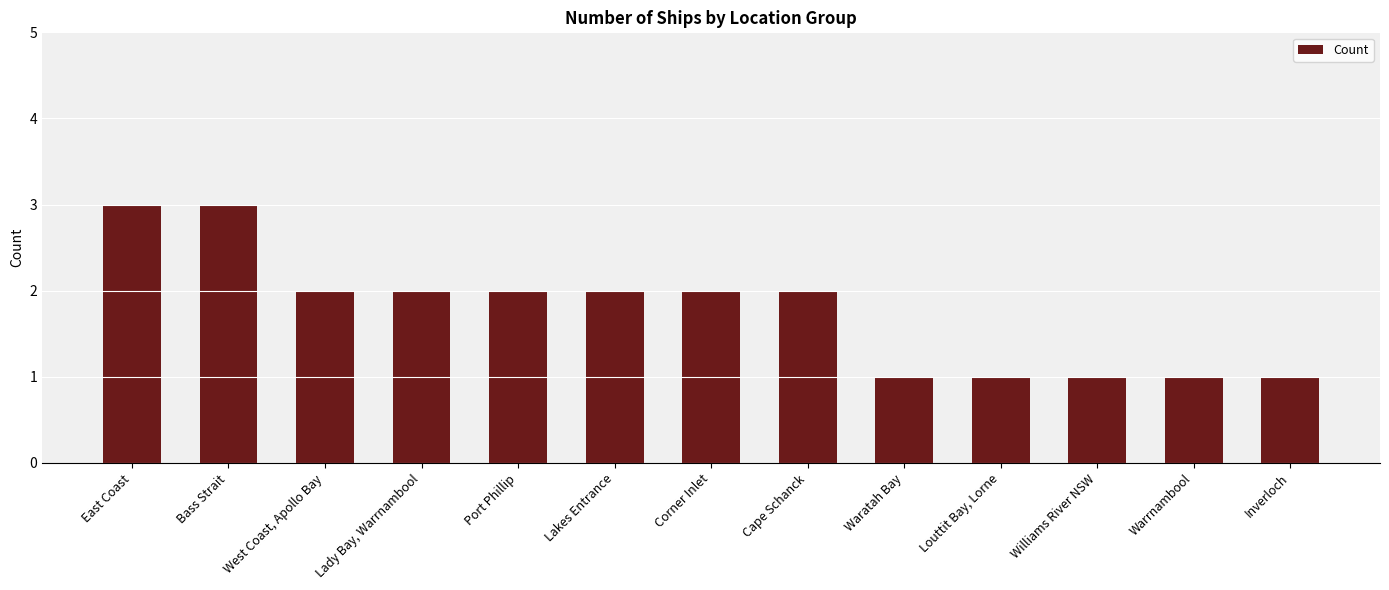

Is it true that the value at Cape Schanck is 2?

True